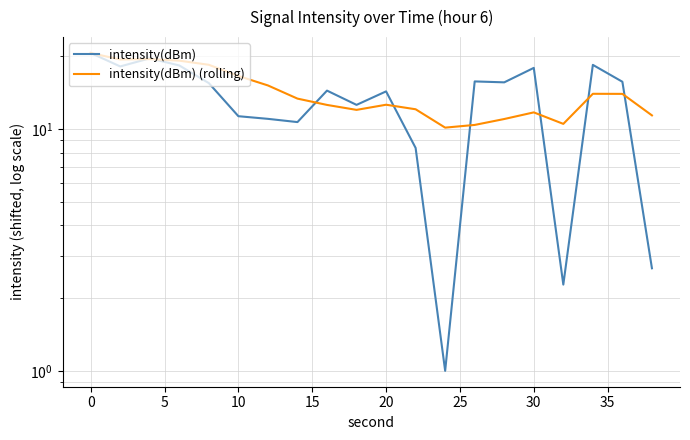

At how many categories does at least one series exceed 12?

17